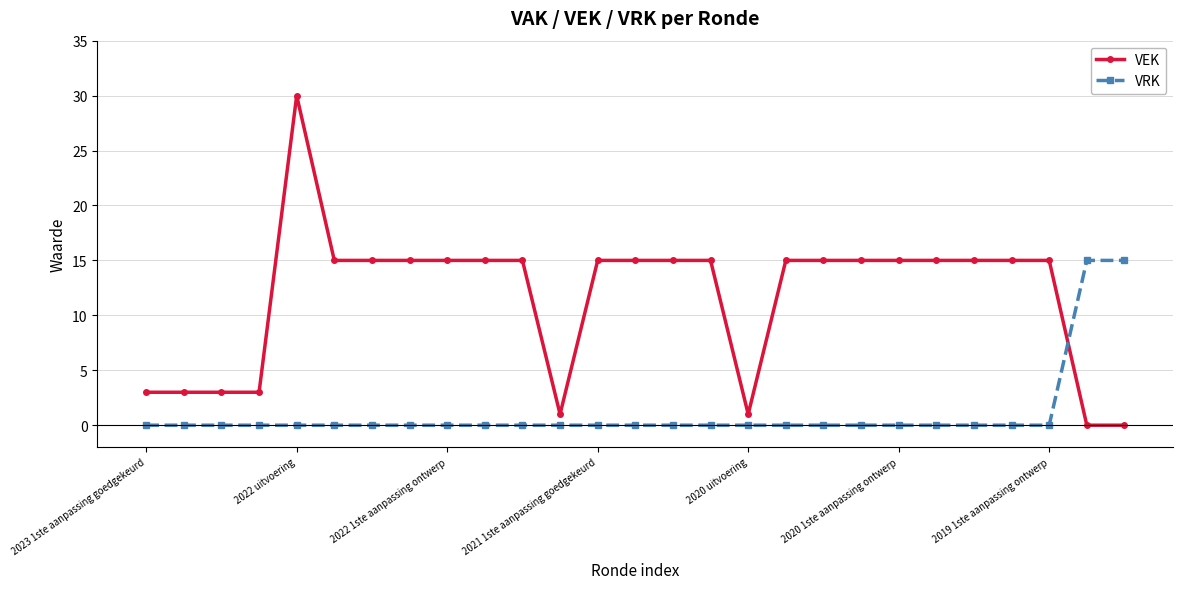

Rank the series by their maximum value, from highest to lowest.

VEK, VRK